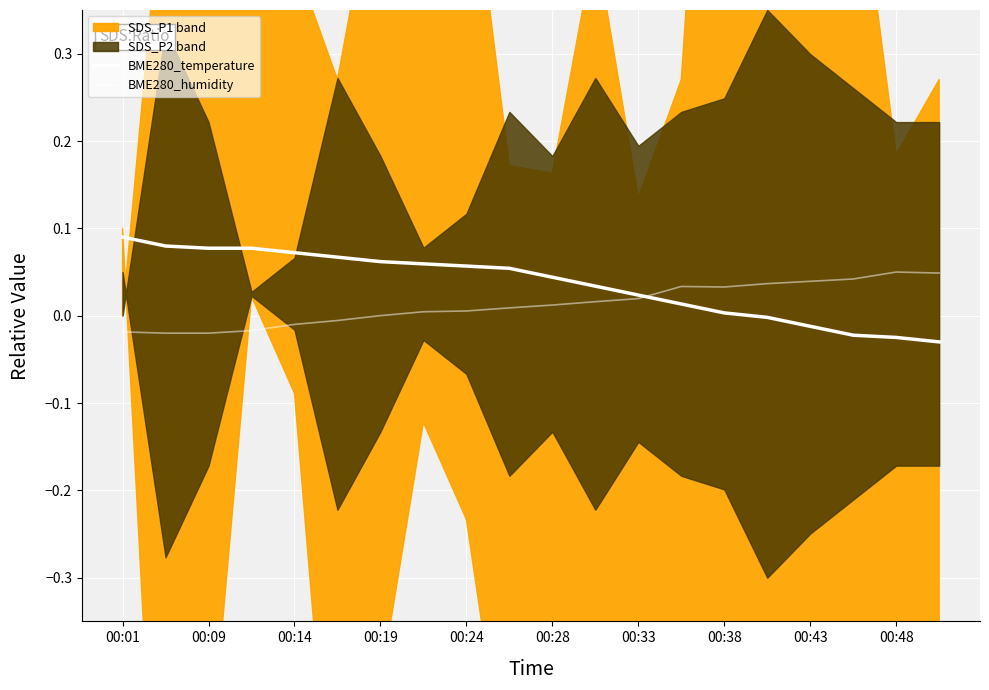

How many data points in BME280_humidity are above 0?

14